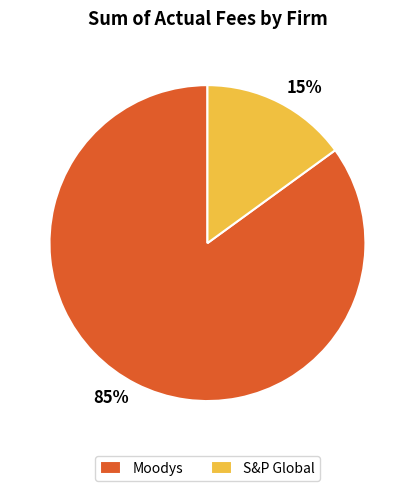

What percentage is the S&P Global slice, to the nearest percent?

15%